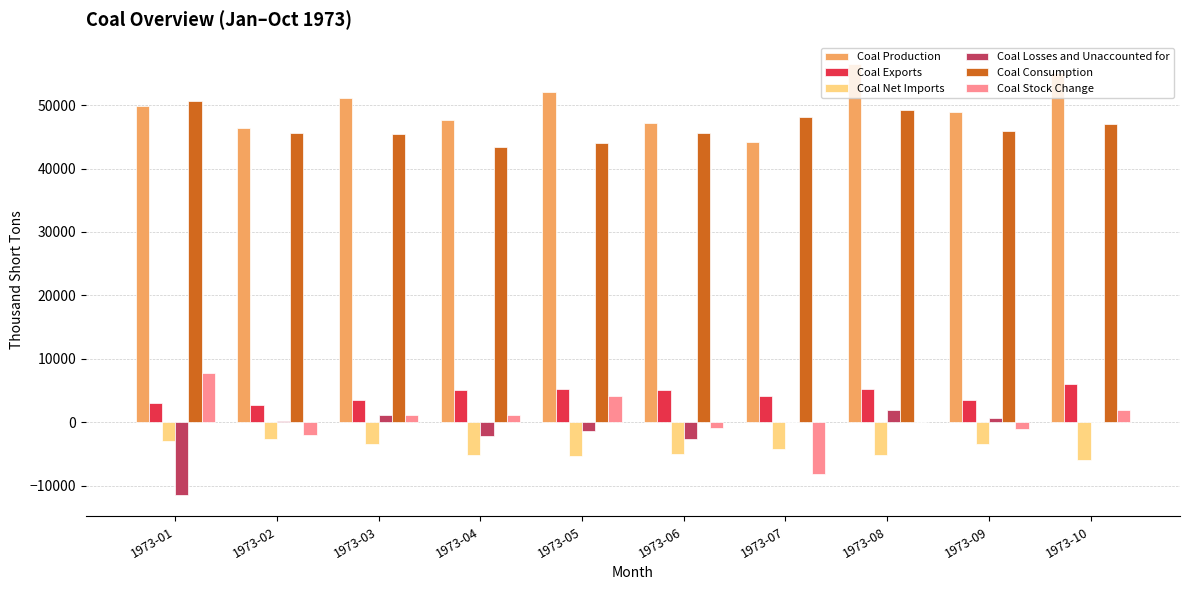

Count the number of categories in the chart.

10